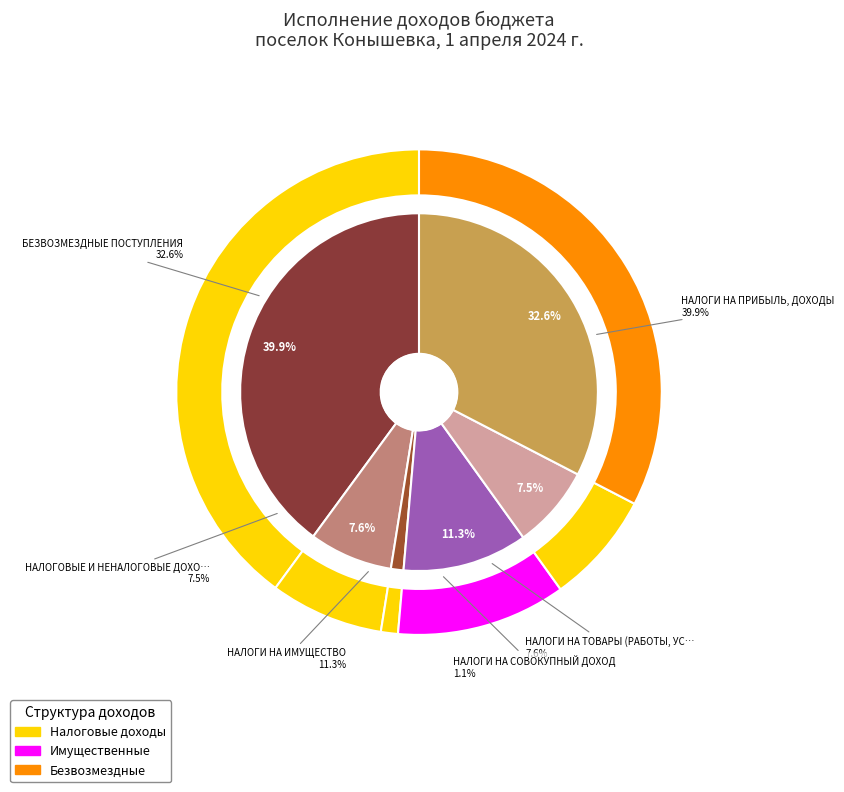

What percentage is the НАЛОГИ НА ТОВАРЫ (РАБОТЫ, УСЛУГИ) slice, to the nearest percent?

8%